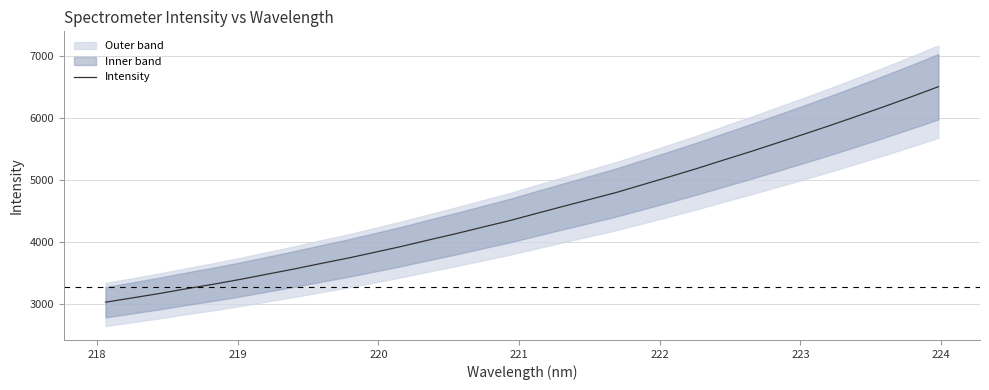

What is the highest value of the Intensity series?

6506.8